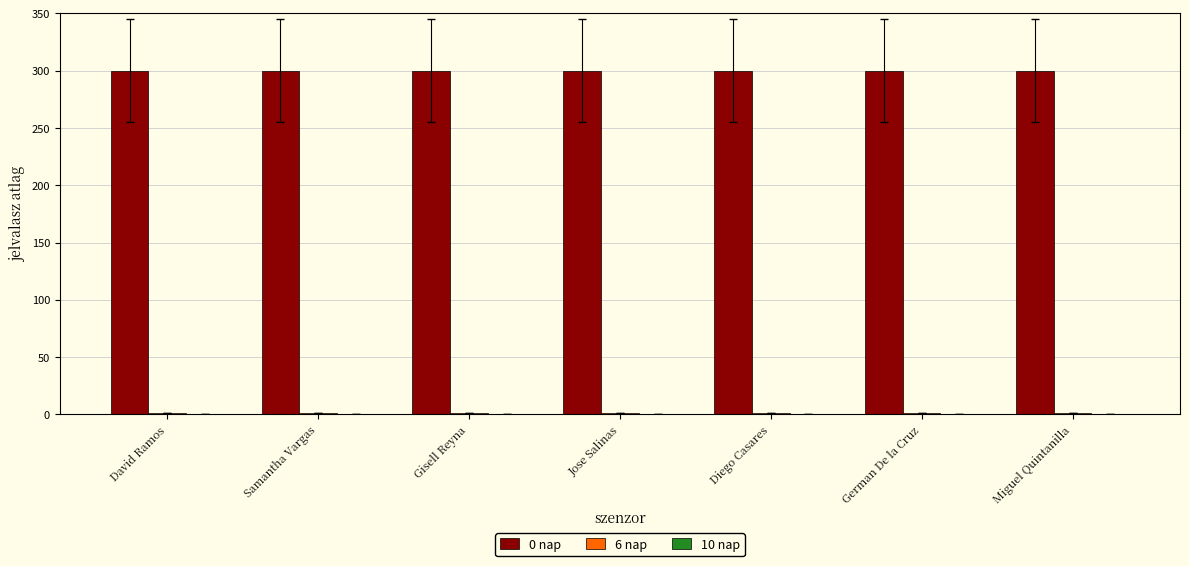

Is it true that 0 nap equals 300.0 at German De la Cruz?

True